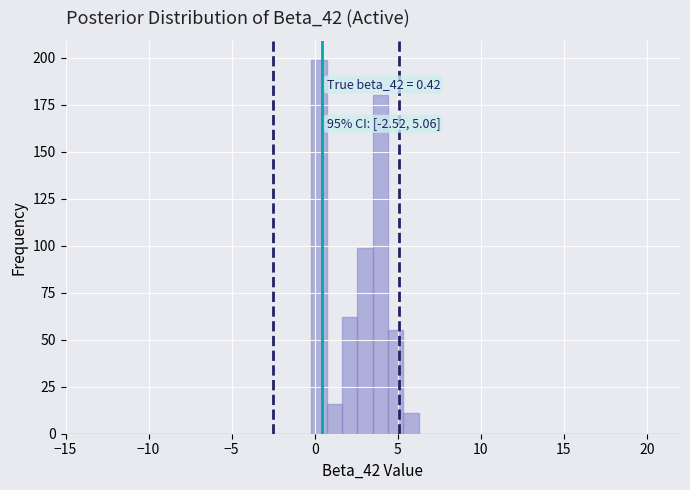

Around what value on the x-axis is the tallest bar? Give the approximate position of its centre, as read against the axis.

0.5